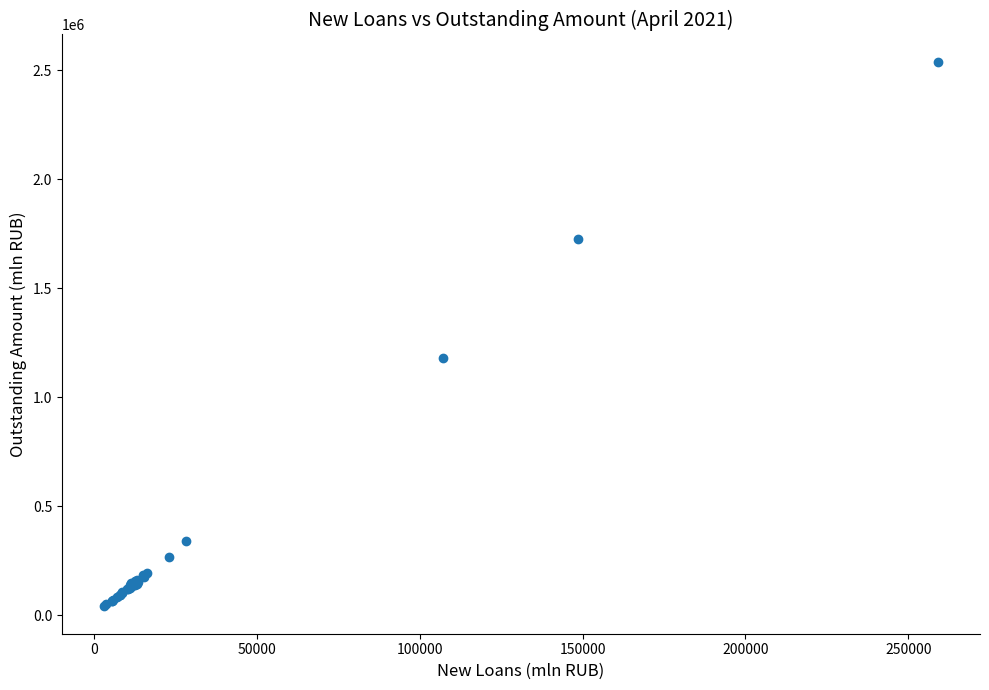

What Y value in the scatter plot is closest to 1290557?

1182868